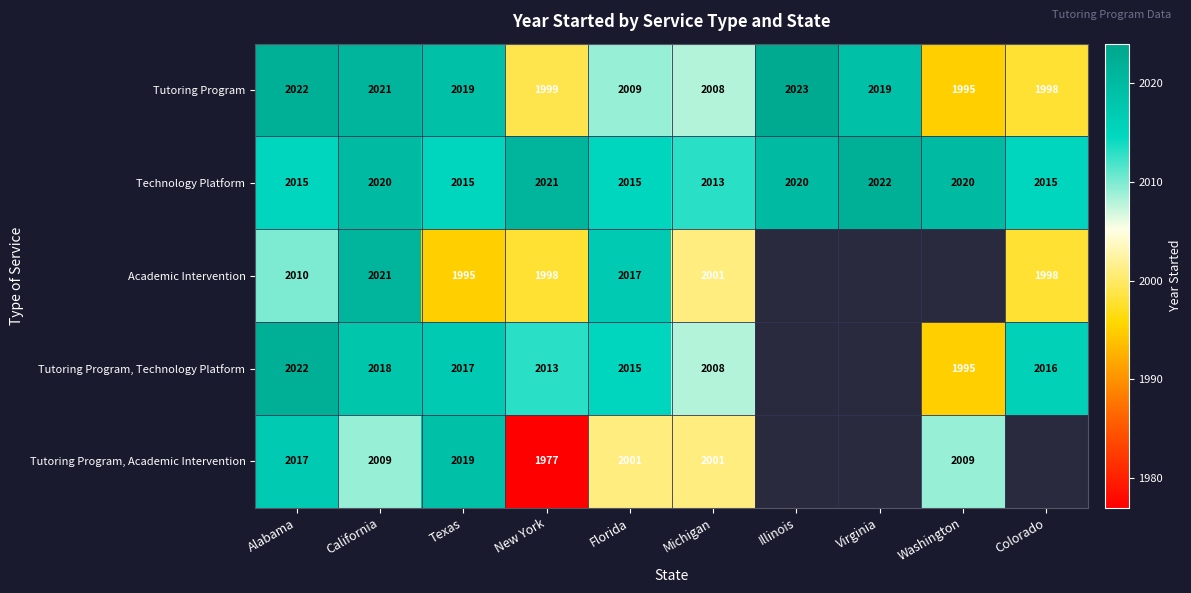

How many data points in Tutoring Program are less than 2019?

5